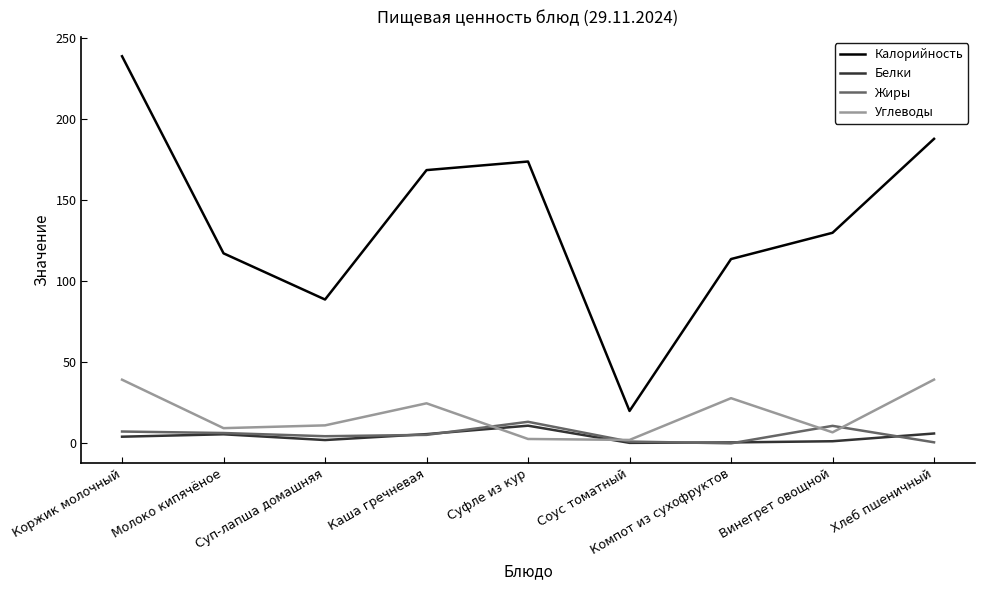

The value of Углеводы at Винегрет овощной is 6.8. True or false?

True